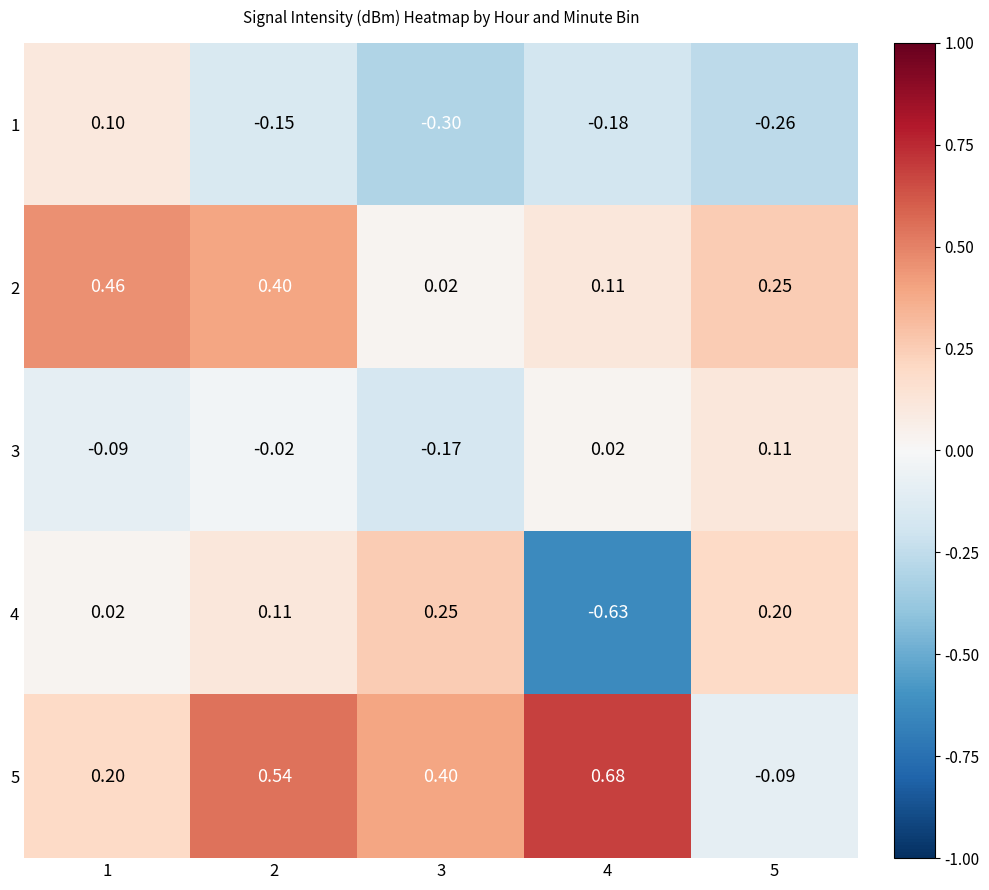

Which has a higher value, 3 or 1?

1